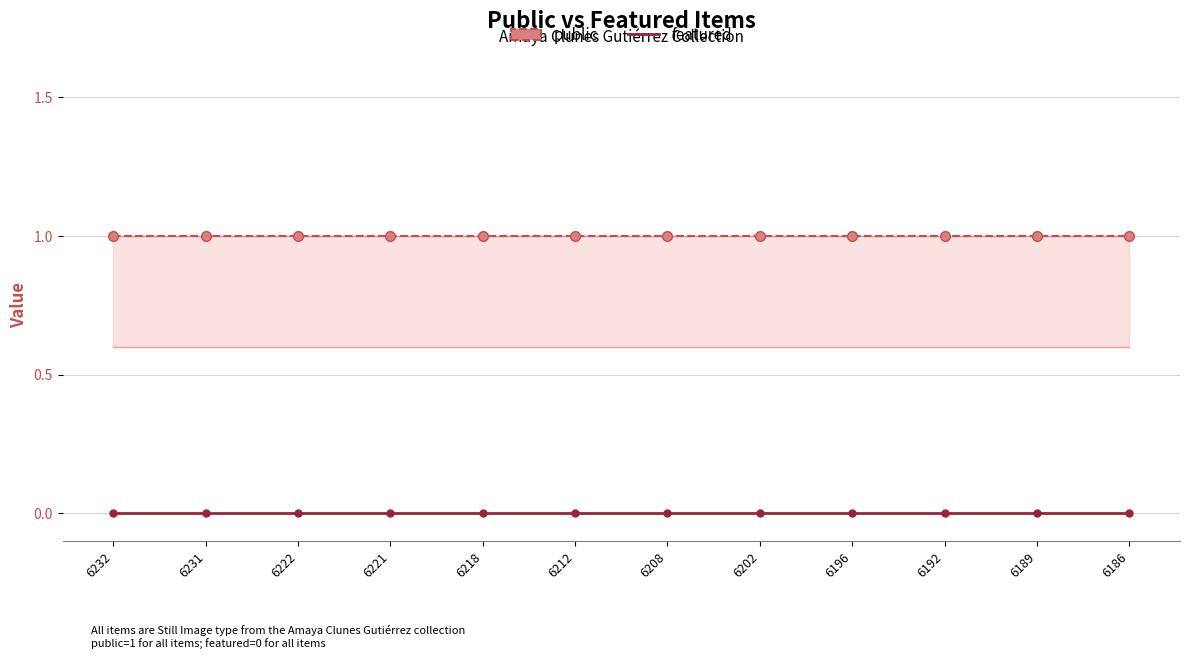

Count the number of data series in this chart.

2